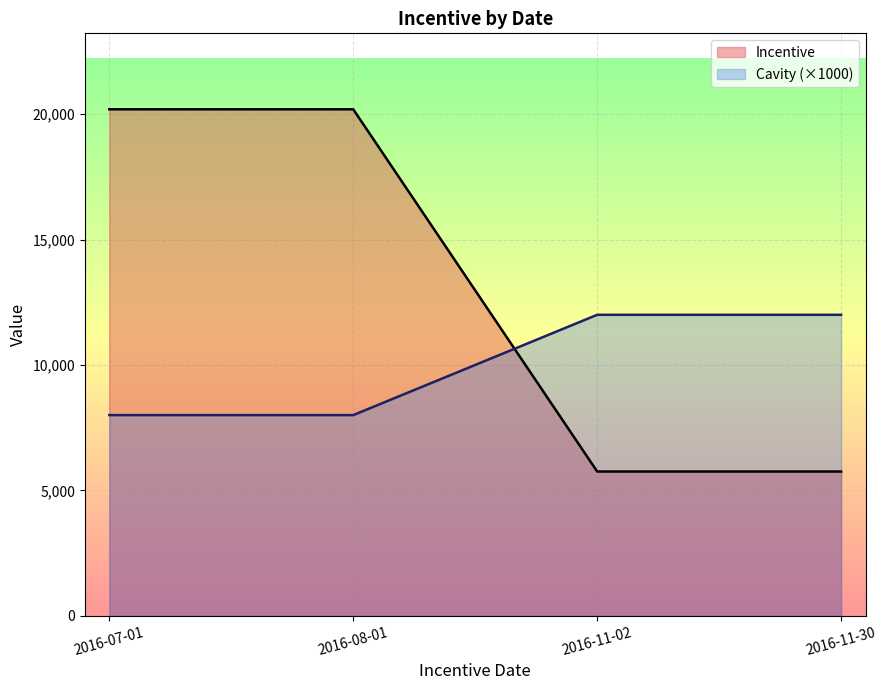

Between 2016-07-01 and 2016-08-01, which is larger?

2016-07-01